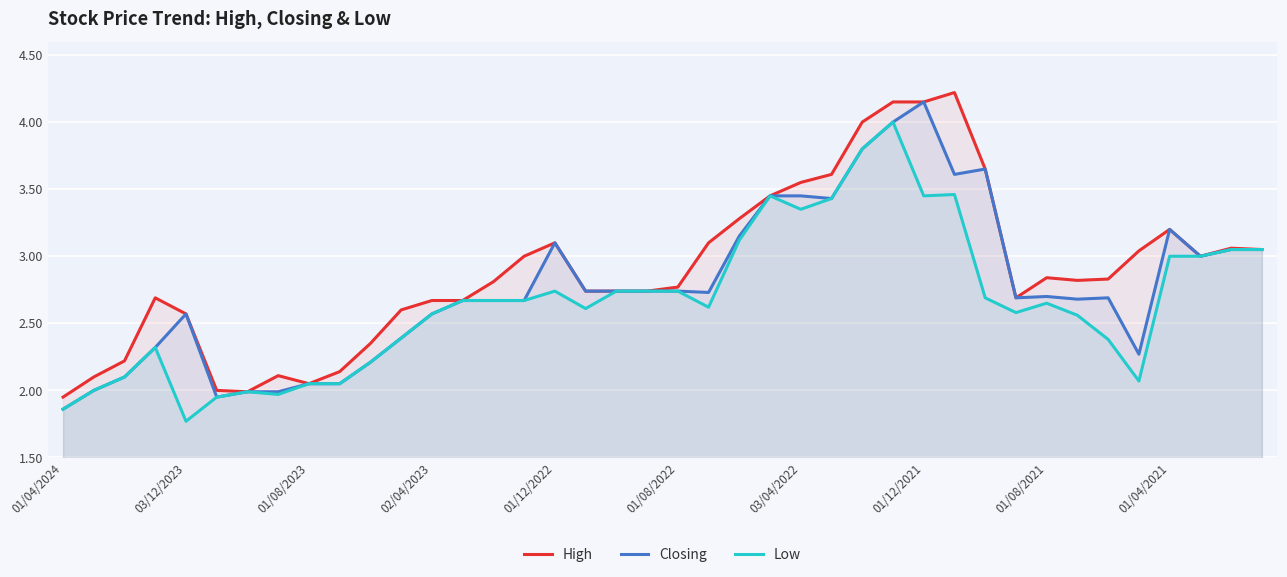

Which series has the largest total across all categories?

High